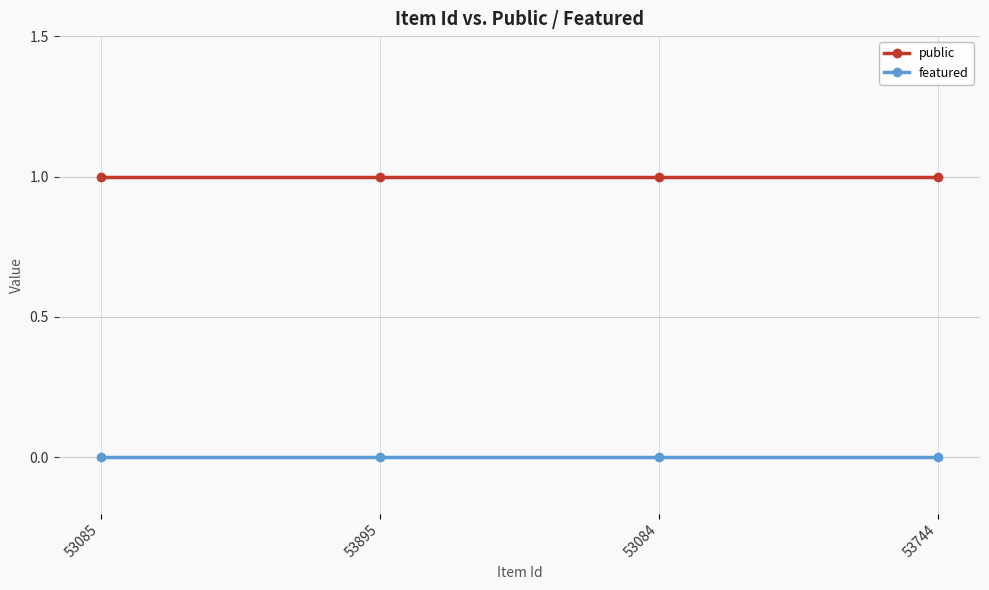

How many distinct data groups are displayed?

2